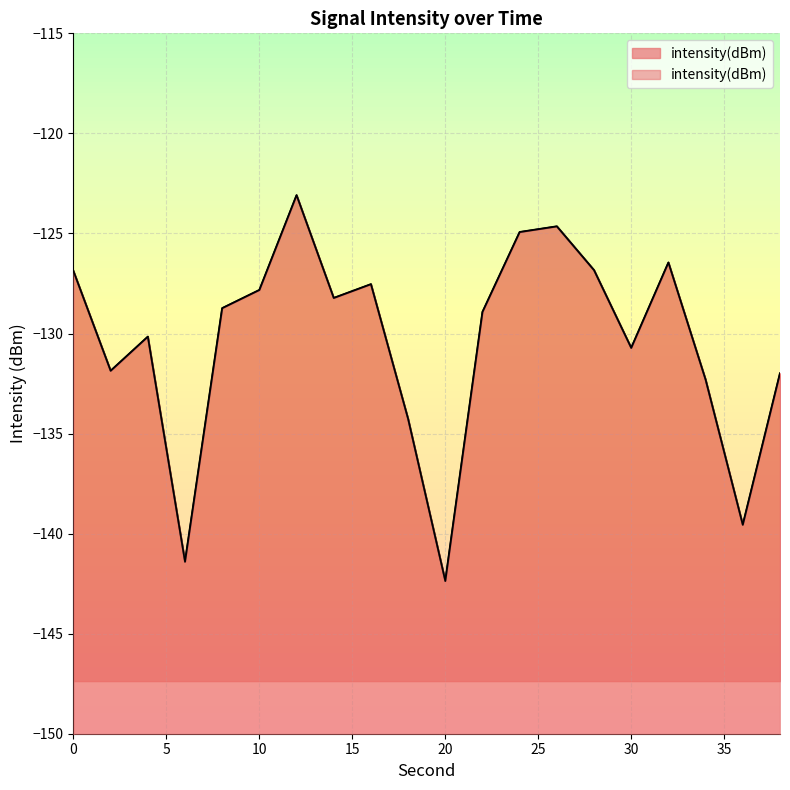

What is the value of the 15th point from the left?

-126.8